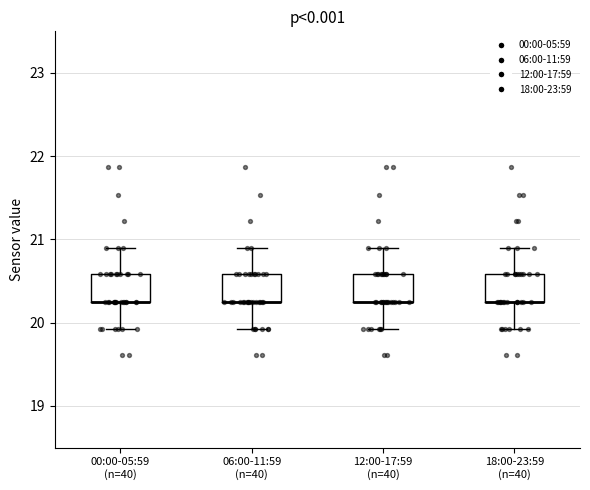

Reading left to right, read every box against the y-axis: the position of its median line, the range the box covers, and the ends of its whiskers. The values are not printed on the chart, so give them approximately, as read against the axis.

00:00-05:59 (n=40): median 20.3 (drawn on the box's lower edge), box 20.3 to 20.6, whiskers 19.9 to 20.9
06:00-11:59 (n=40): median 20.3 (drawn on the box's lower edge), box 20.3 to 20.6, whiskers 19.9 to 20.9
12:00-17:59 (n=40): median 20.3 (drawn on the box's lower edge), box 20.3 to 20.6, whiskers 19.9 to 20.9
18:00-23:59 (n=40): median 20.3 (drawn on the box's lower edge), box 20.3 to 20.6, whiskers 19.9 to 20.9